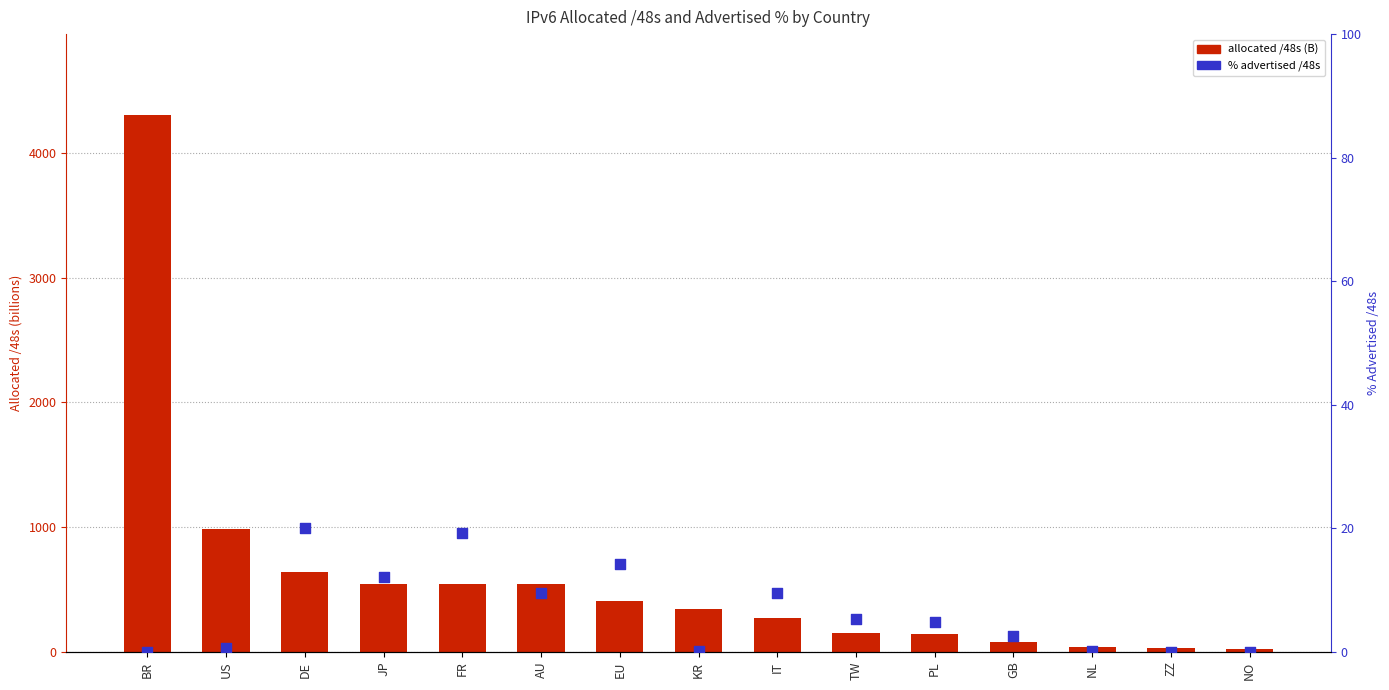

Which series contains the highest Y value?

allocated /48s (B)